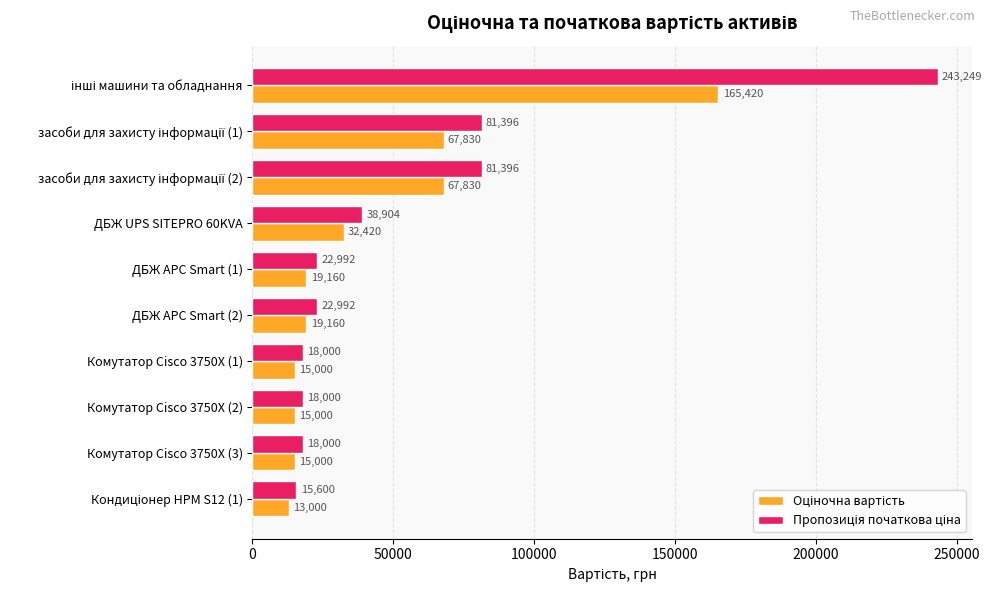

Count the number of categories in the chart.

10